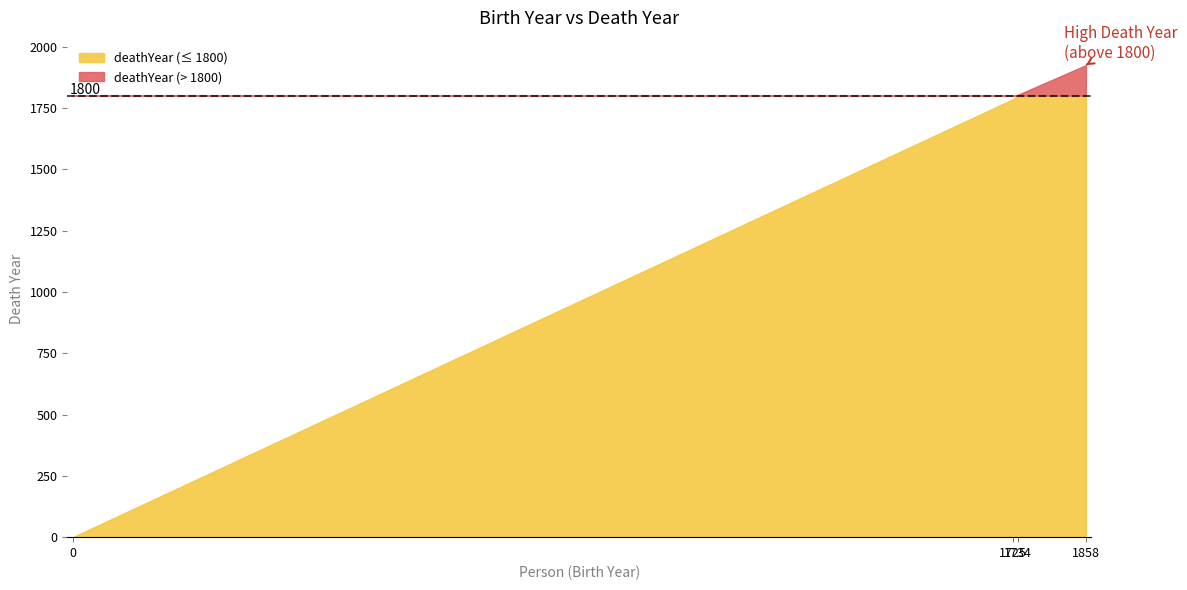

Approximately how many times larger is the value at Allen (1734) compared to A. J. S. (1858)?

0.9